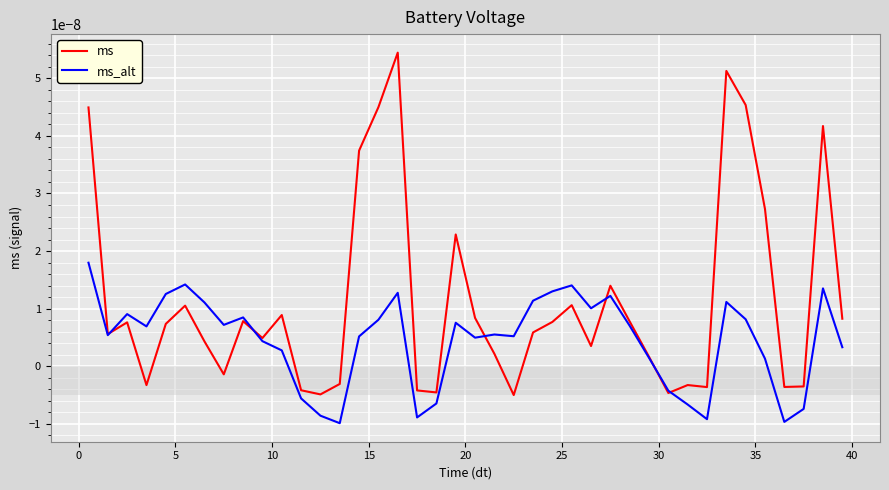

Which series has the largest total across all categories?

ms